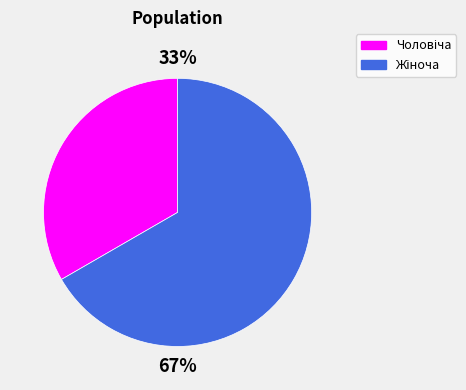

Is there any slice that represents more than half of the pie?

Yes